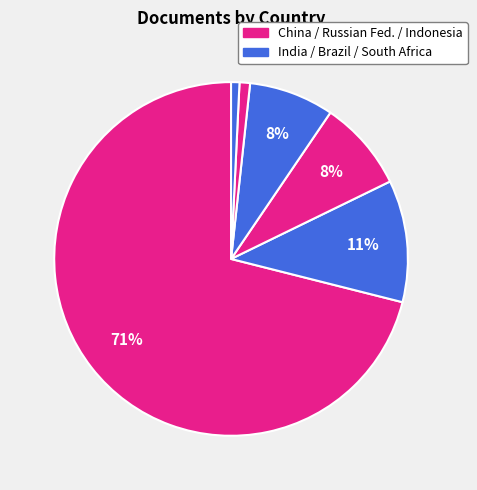

How many slices are in this pie chart?

6